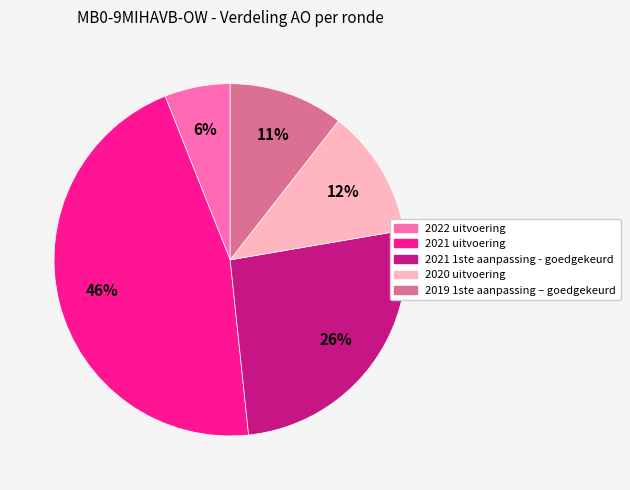

To the nearest percent, what is the difference between the largest and smallest slice percentages?

40%